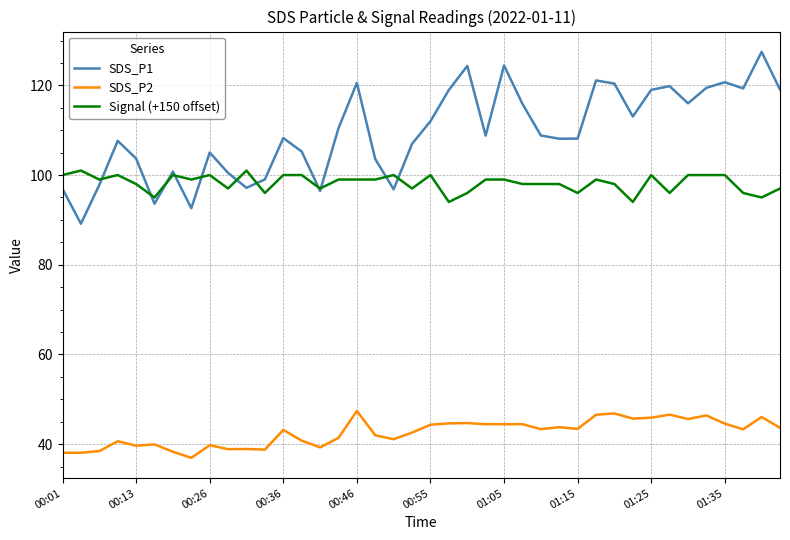

True or false: Signal (+150 offset) and SDS_P2 cross at least once.

False